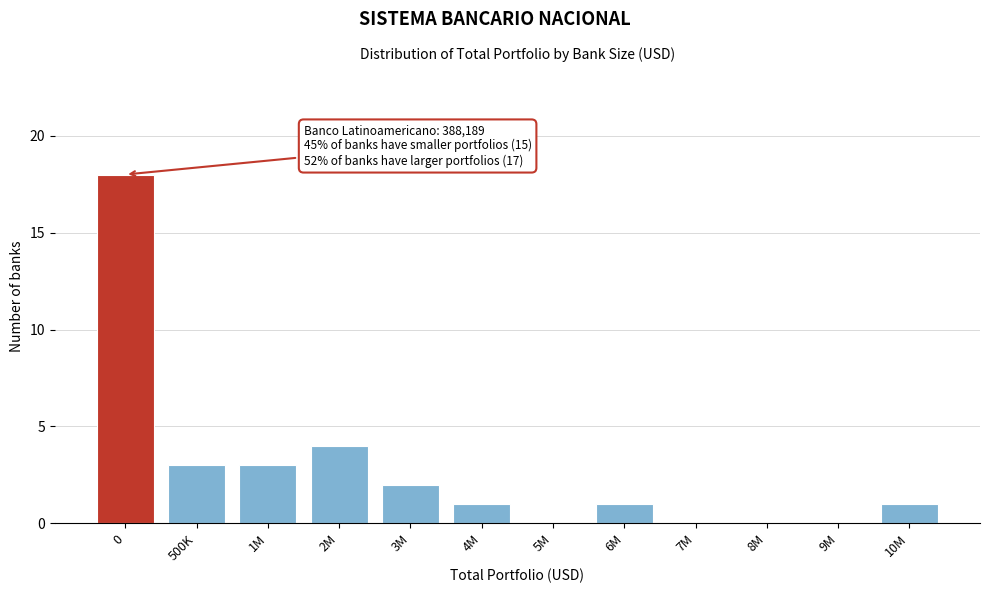

Reading left to right, list all the values displayed in this chart.

0=18	500K=3	1M=3	2M=4	3M=2	4M=1	5M=0	6M=1	7M=0	8M=0	9M=0	10M=1